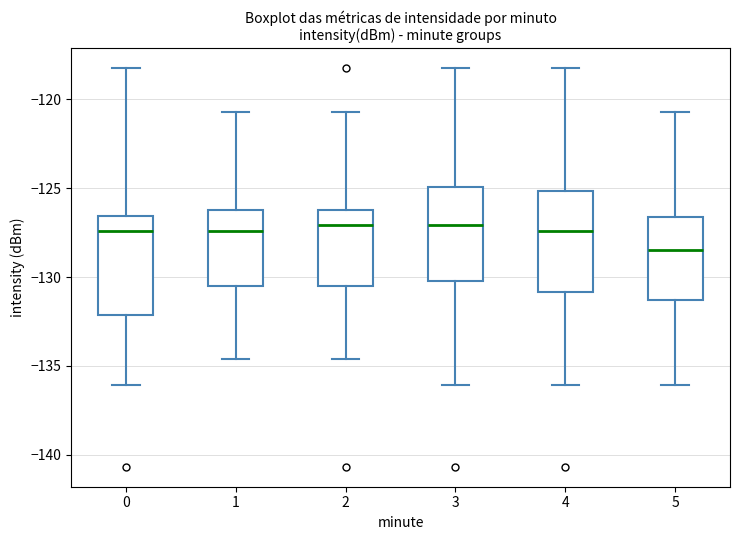

Where does the lower whisker of the box at x = 5 end on the y-axis? The values are not printed on the chart, so give them approximately, as read against the axis.

-136.0